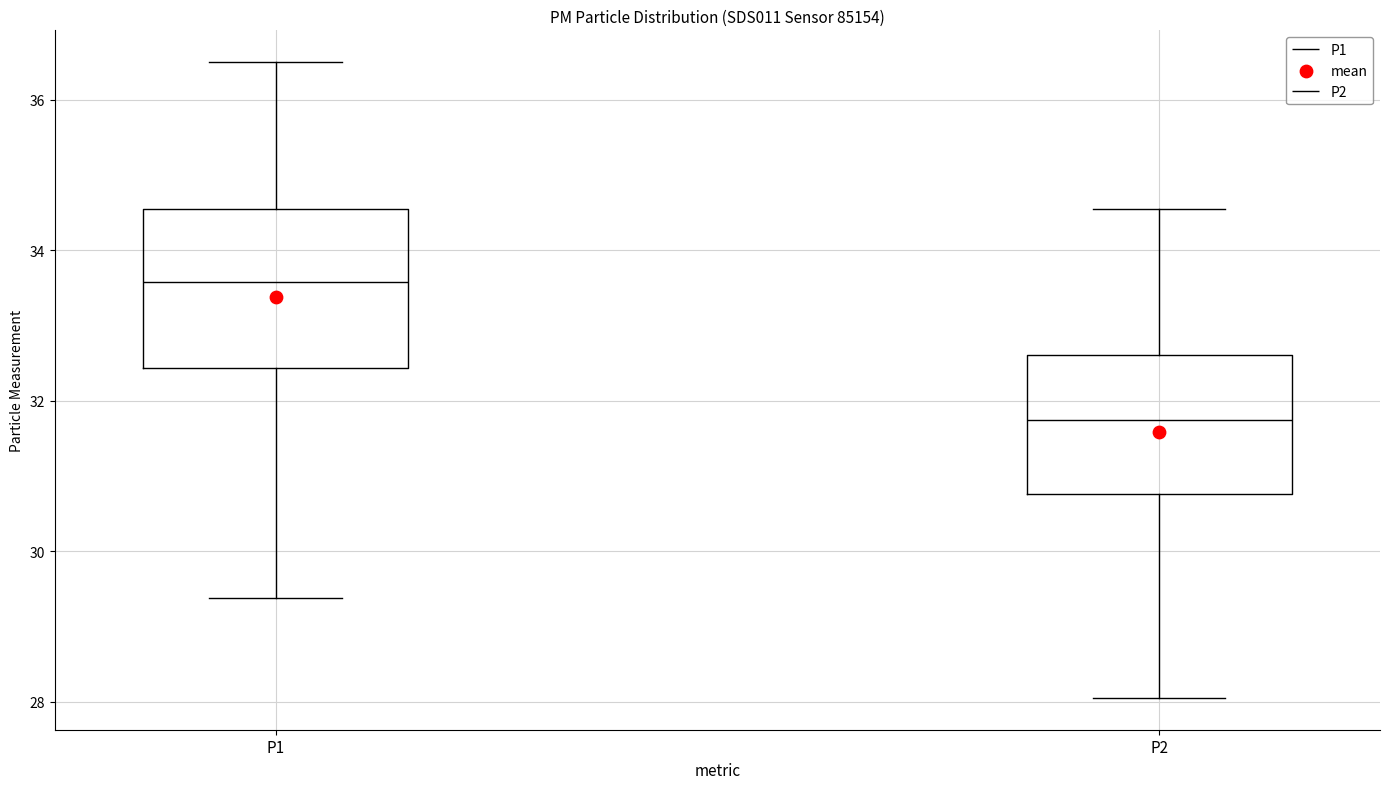

Where does the lower whisker of the box for P2 end on the y-axis? The values are not printed on the chart, so give them approximately, as read against the axis.

28.0